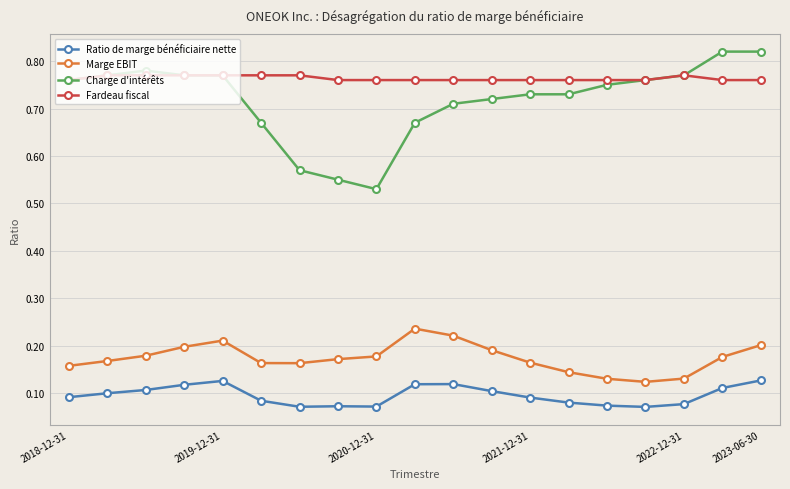

True or false: Ratio de marge bénéficiaire nette and Charge d'intérêts intersect in this chart.

False